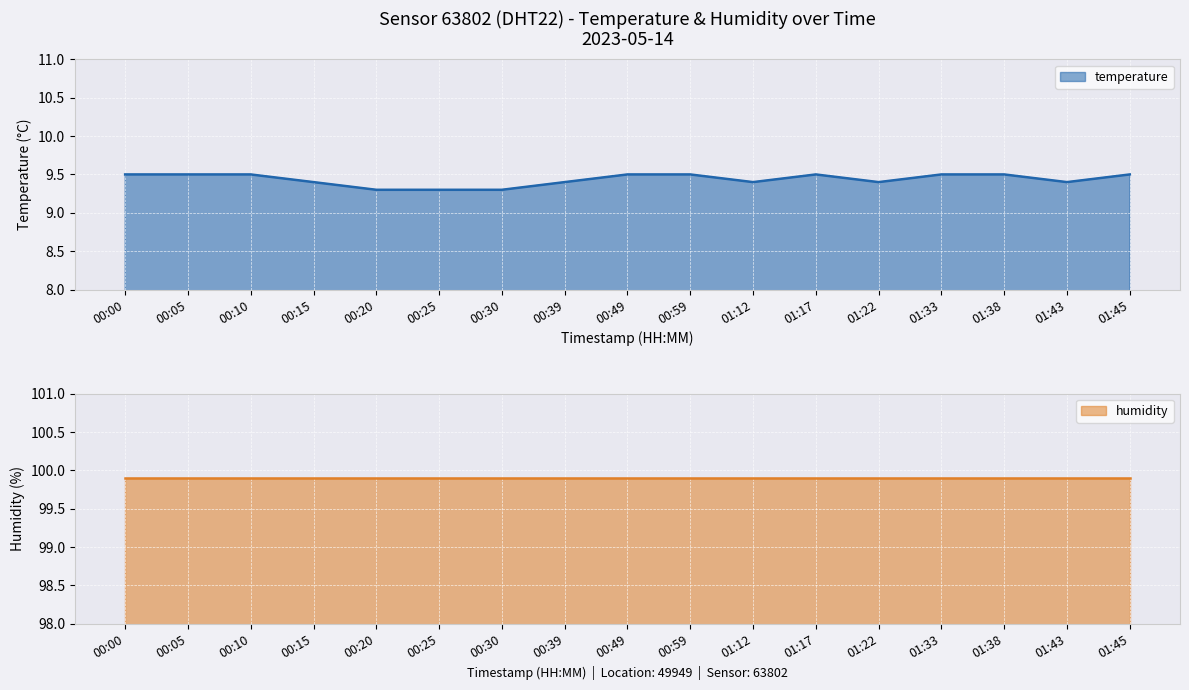

Is it true that the value at 00:39 is 16.0?

False